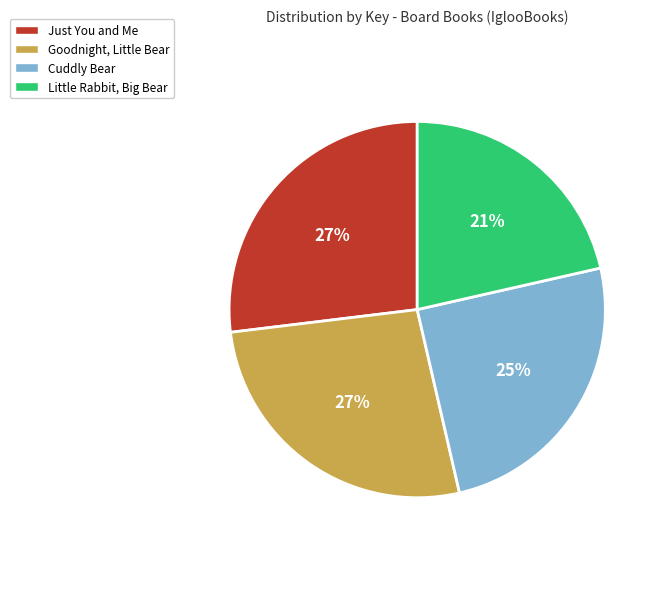

What percentage is the Little Rabbit, Big Bear slice, to the nearest percent?

21%